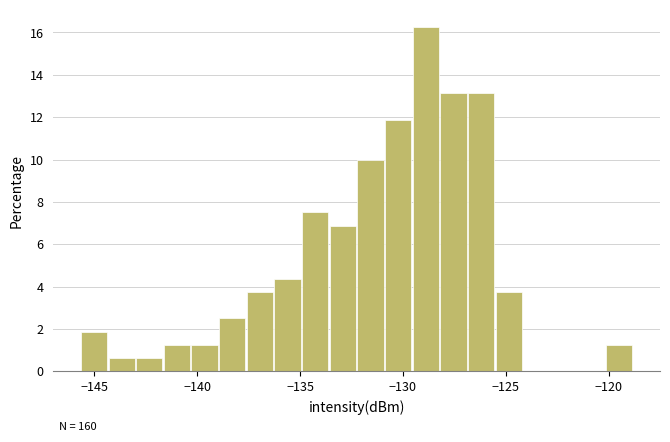

Around what value on the x-axis is the tallest bar? Give the approximate position of its centre, as read against the axis.

-129.0